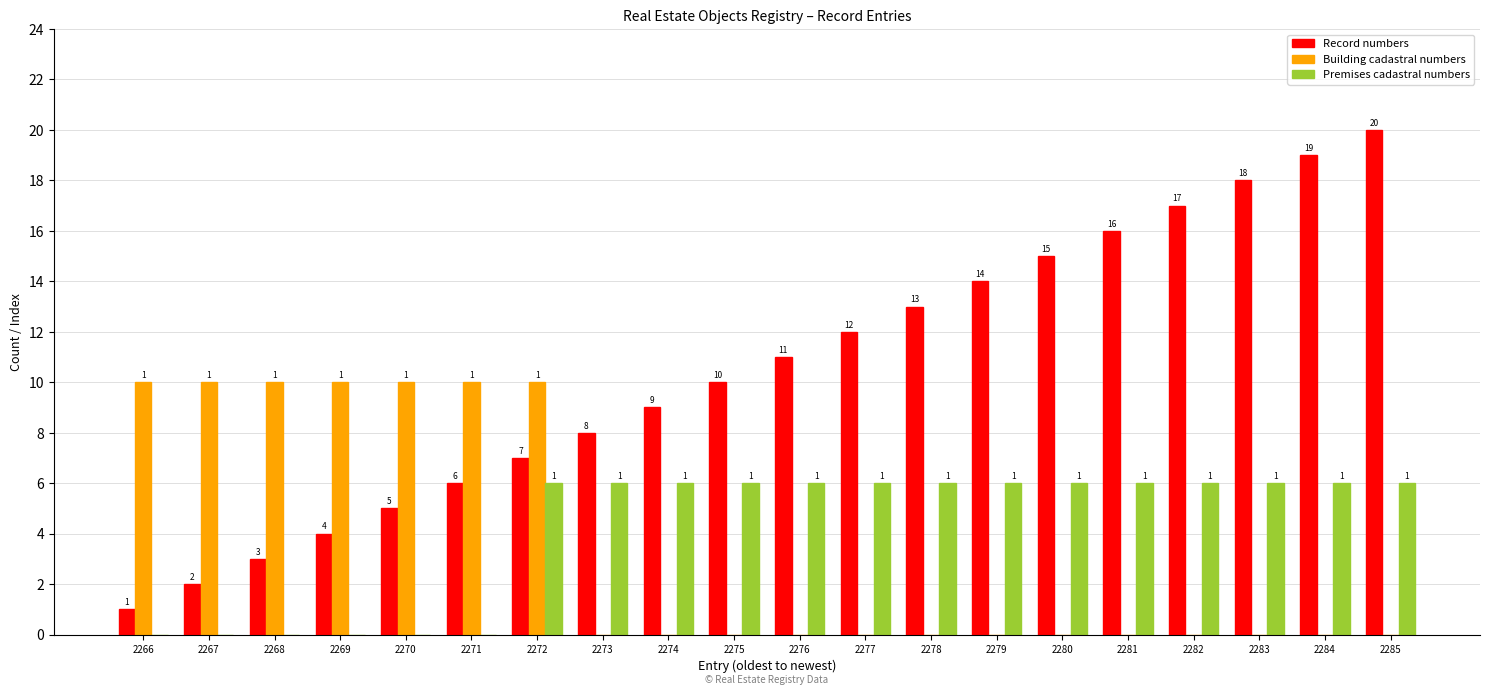

At which category is the sum across all series the highest?

2285